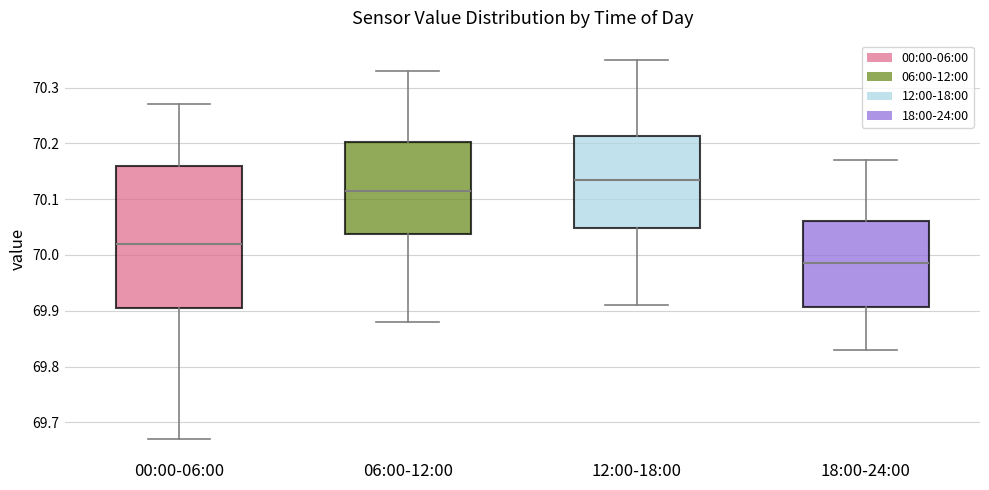

Reading left to right, read every box against the y-axis: the position of its median line, the range the box covers, and the ends of its whiskers. The values are not printed on the chart, so give them approximately, as read against the axis.

00:00-06:00: median 70.02, box 69.91 to 70.16, whiskers 69.67 to 70.27
06:00-12:00: median 70.12, box 70.04 to 70.20, whiskers 69.88 to 70.33
12:00-18:00: median 70.14, box 70.05 to 70.21, whiskers 69.91 to 70.35
18:00-24:00: median 69.99, box 69.91 to 70.06, whiskers 69.83 to 70.17